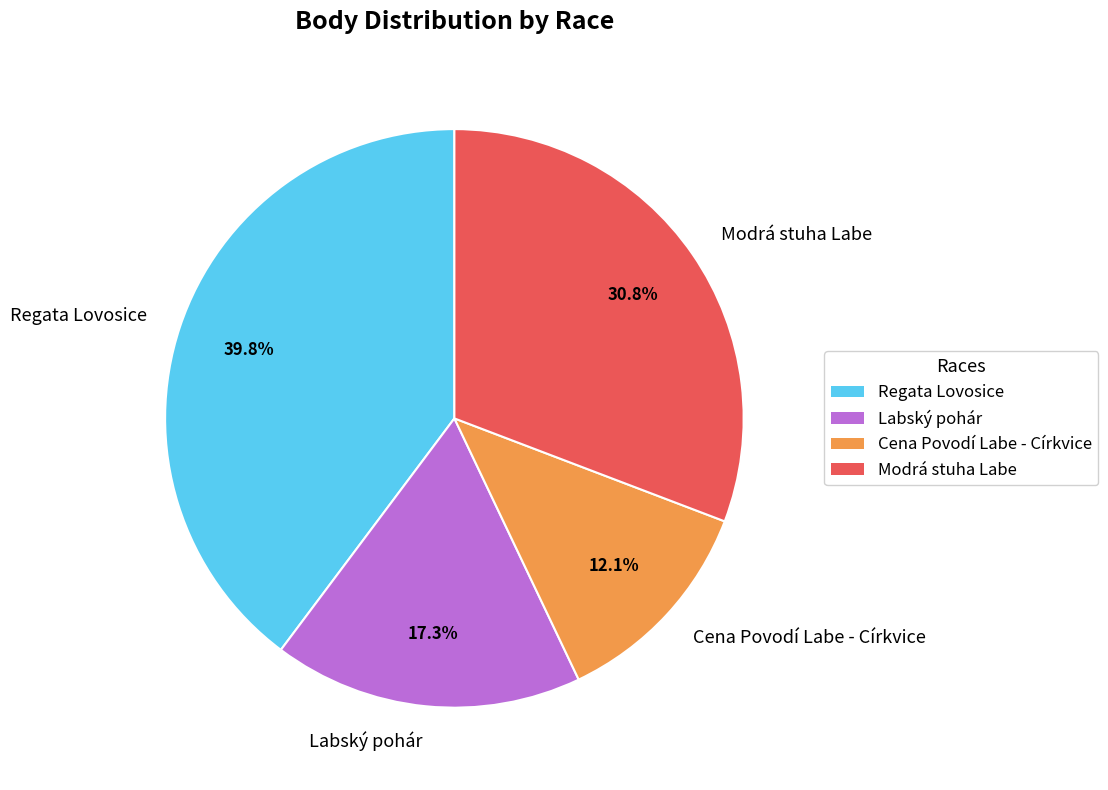

To the nearest percent, what is the combined percentage of Modrá stuha Labe and Cena Povodí Labe - Církvice?

43%